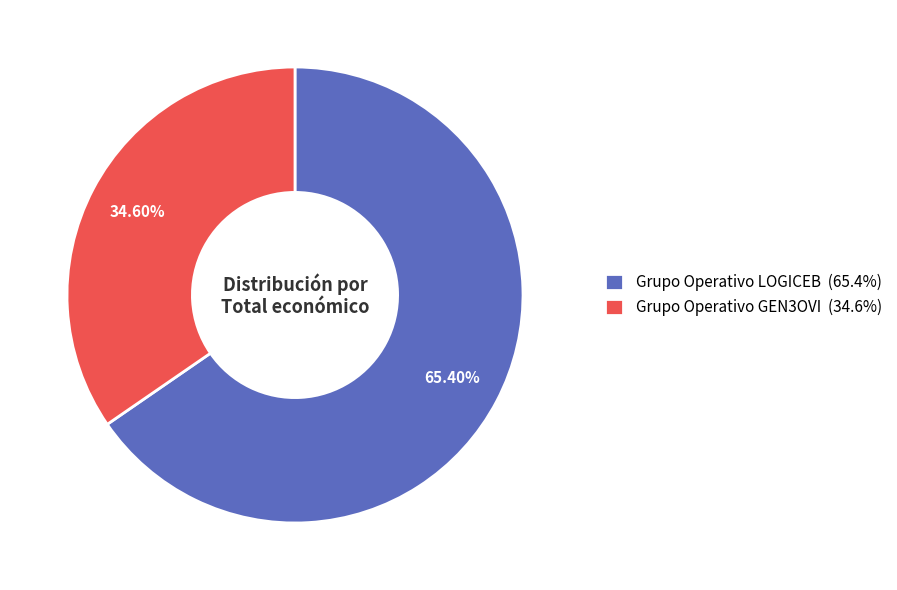

Is it true that Grupo Operativo GEN3OVI is 47% of the pie?

False